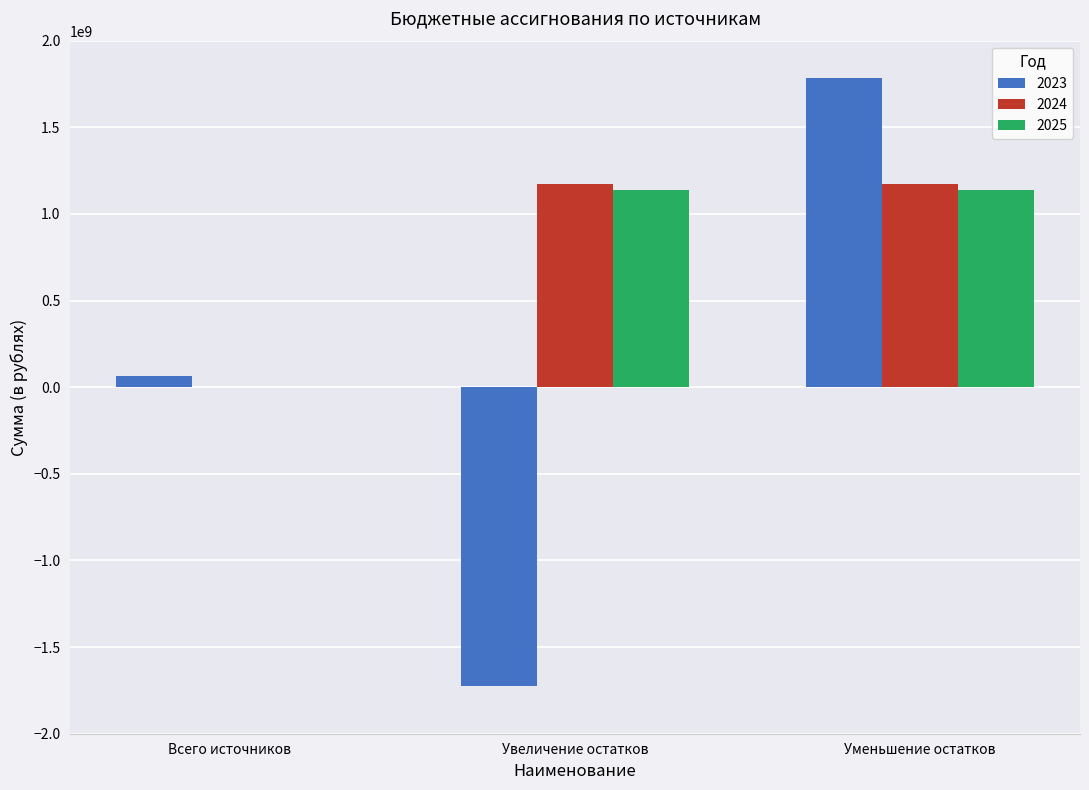

What is the greatest value displayed?

1785969437.3